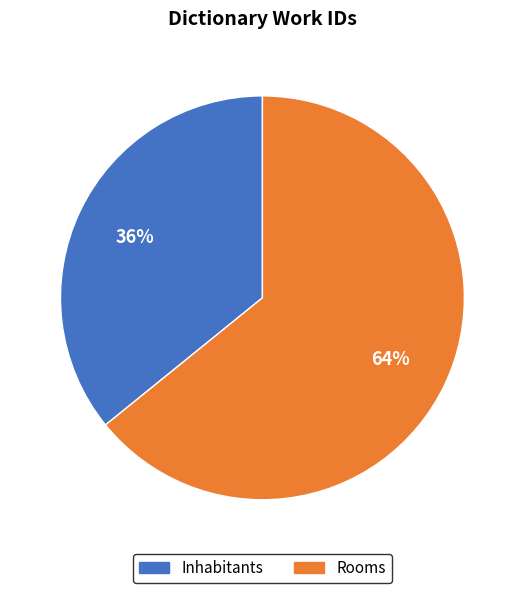

Which has a higher value, Inhabitants or Rooms?

Rooms